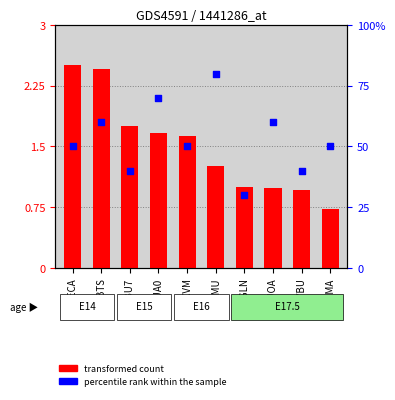

What is the total value across all series at IBTS?

62.5